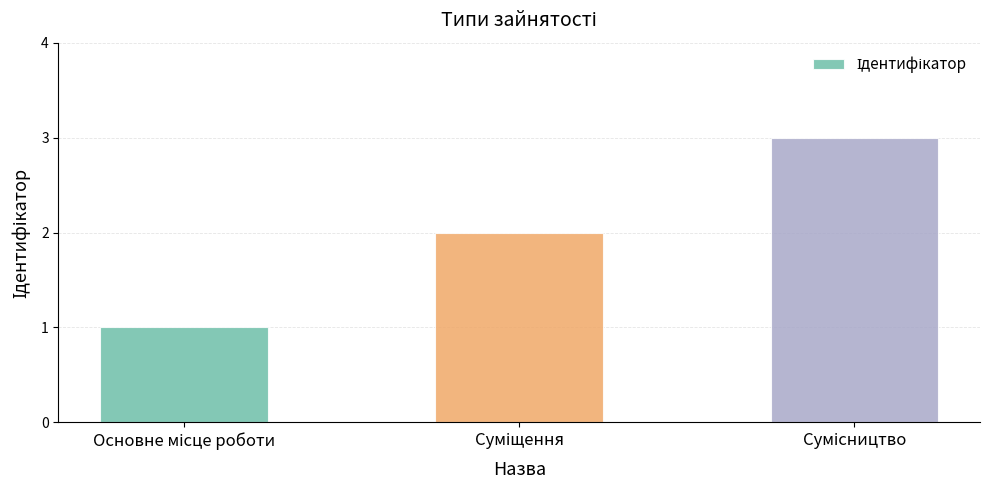

What is the sum of all values?

6